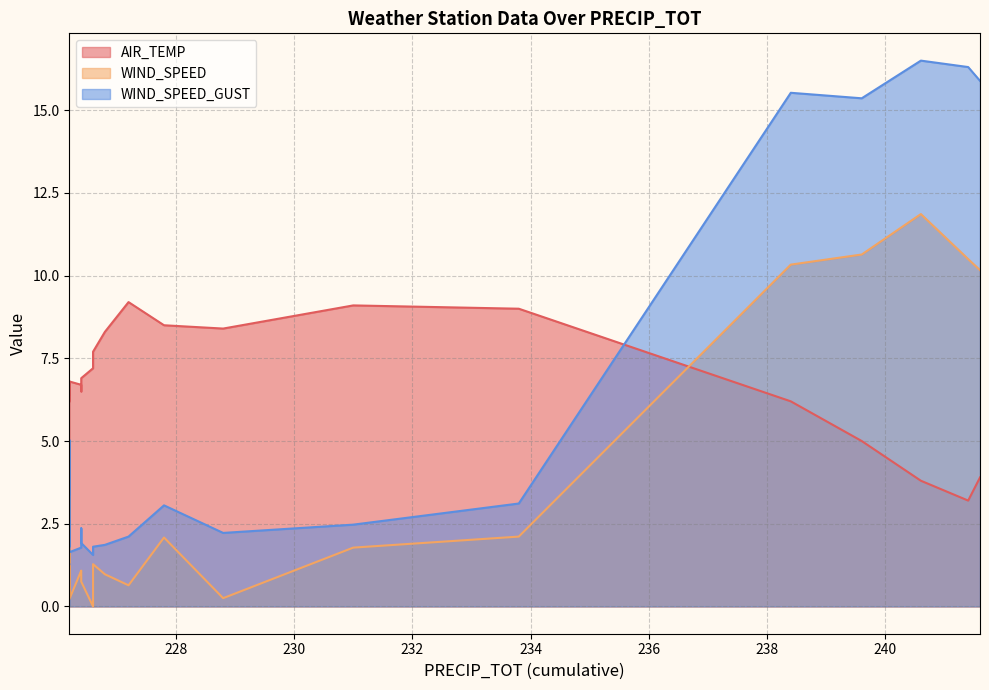

What is the difference between the second highest and minimum values in the WIND_SPEED series?

10.6